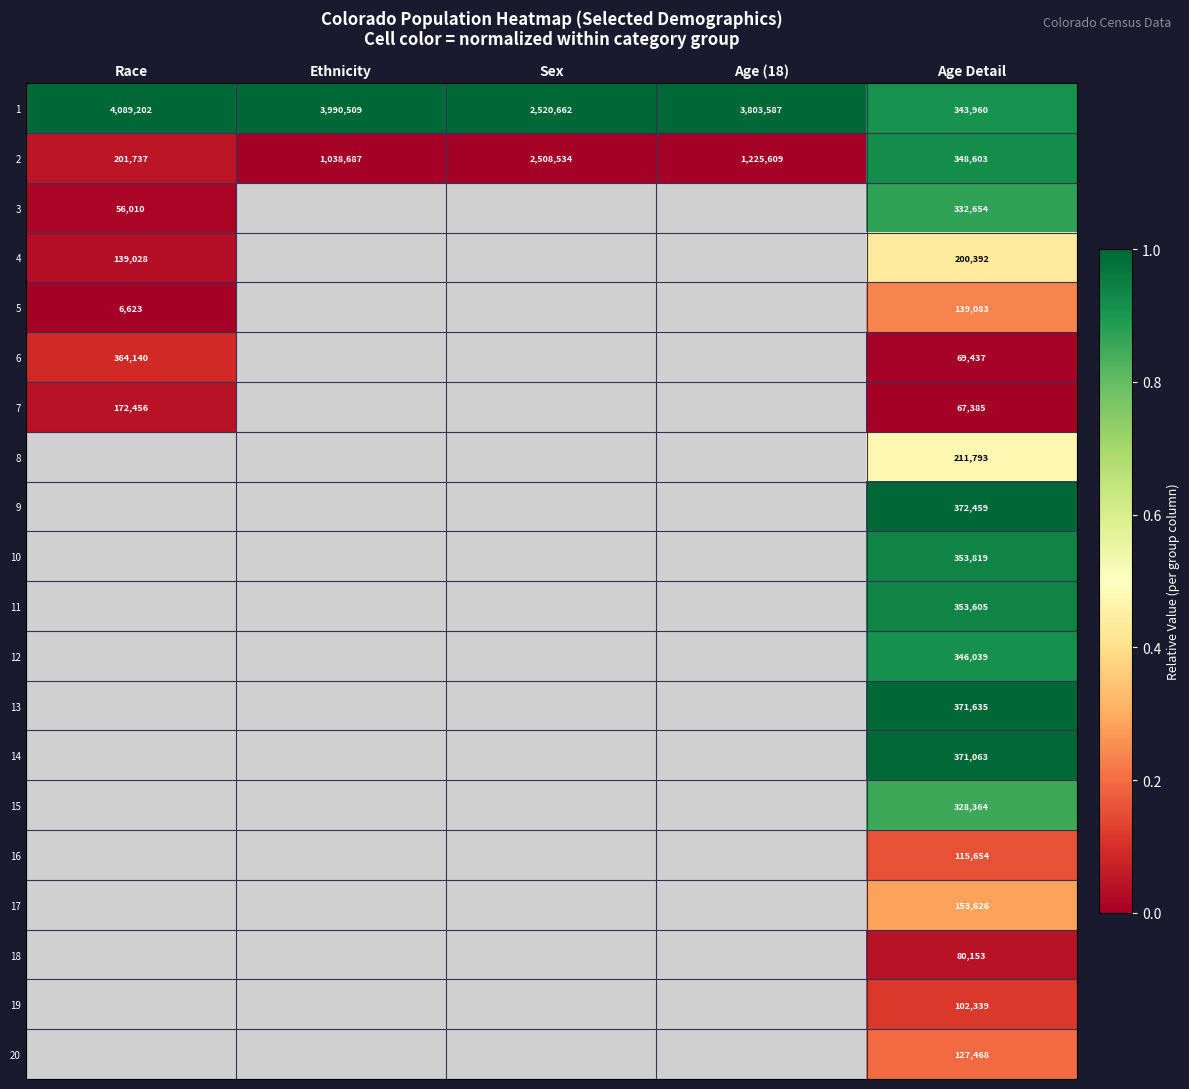

List the labels in order of 1 value, smallest first.

Age Detail, Sex, Age (18), Ethnicity, Race